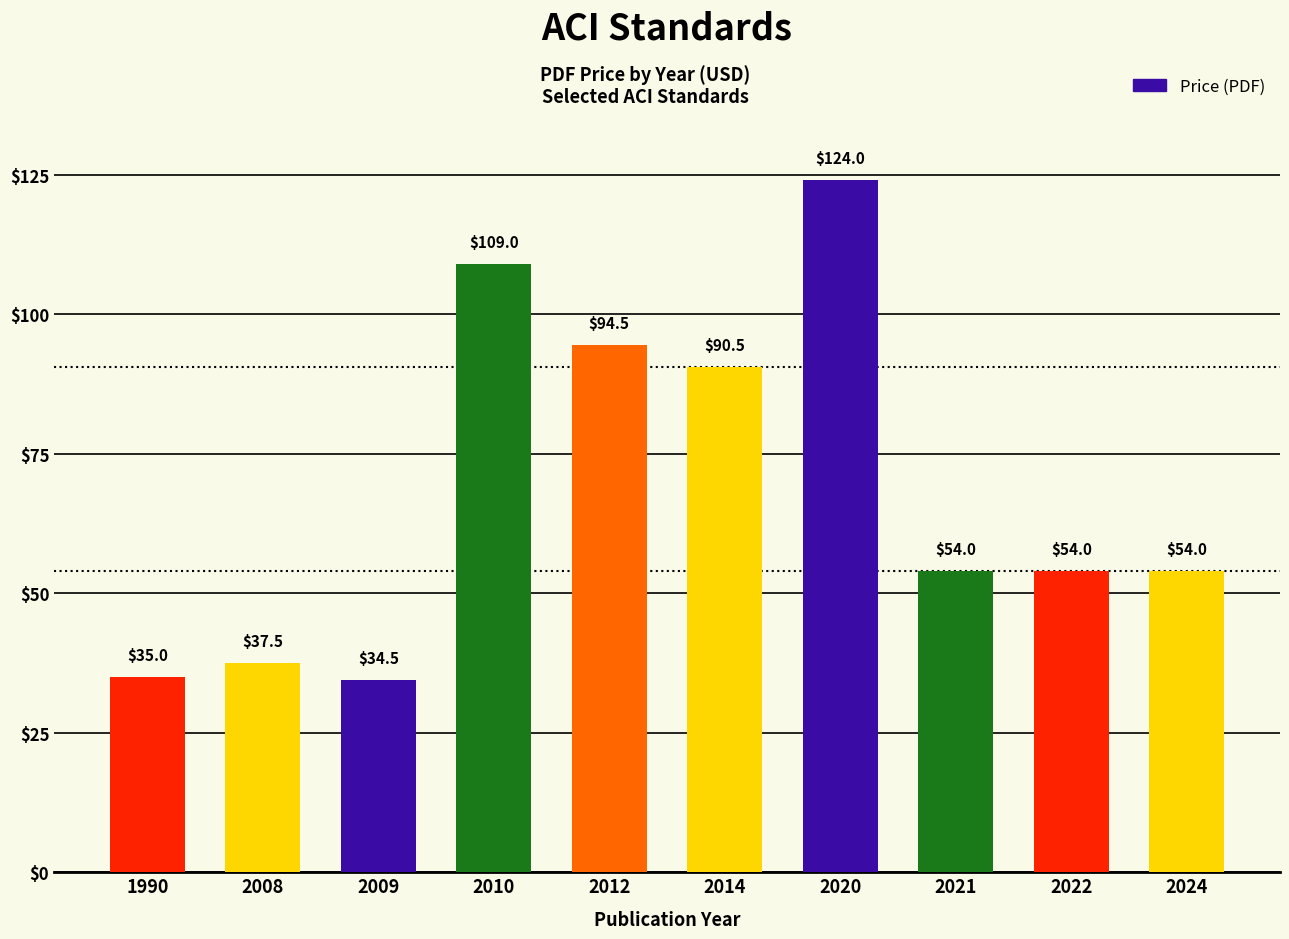

What is the maximum value shown in the chart?

124.0